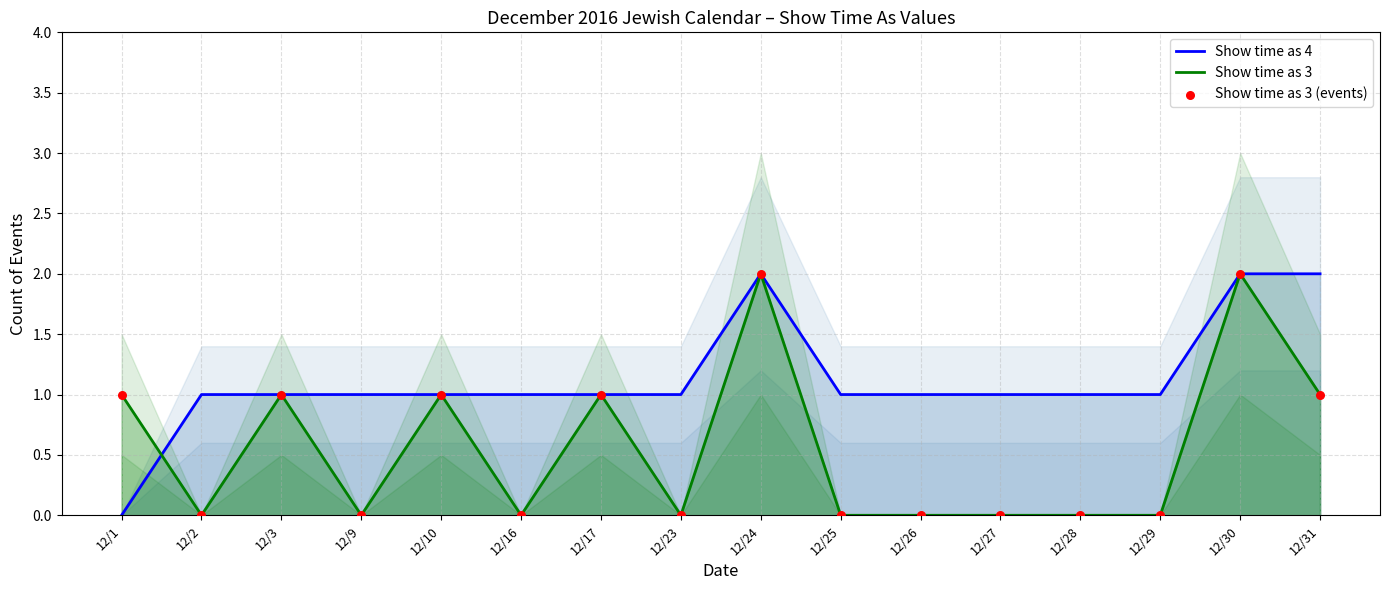

Which series has the widest spread of Y values?

Show time as 4